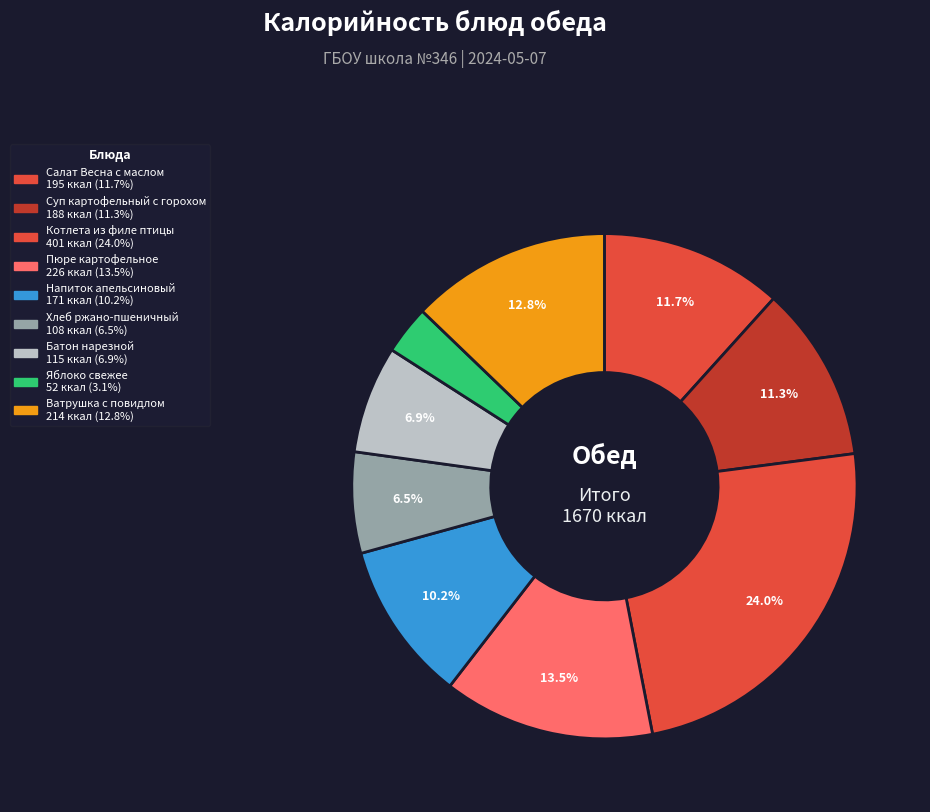

Combined, do Салат Весна с маслом and Напиток апельсиновый account for over 50%?

No